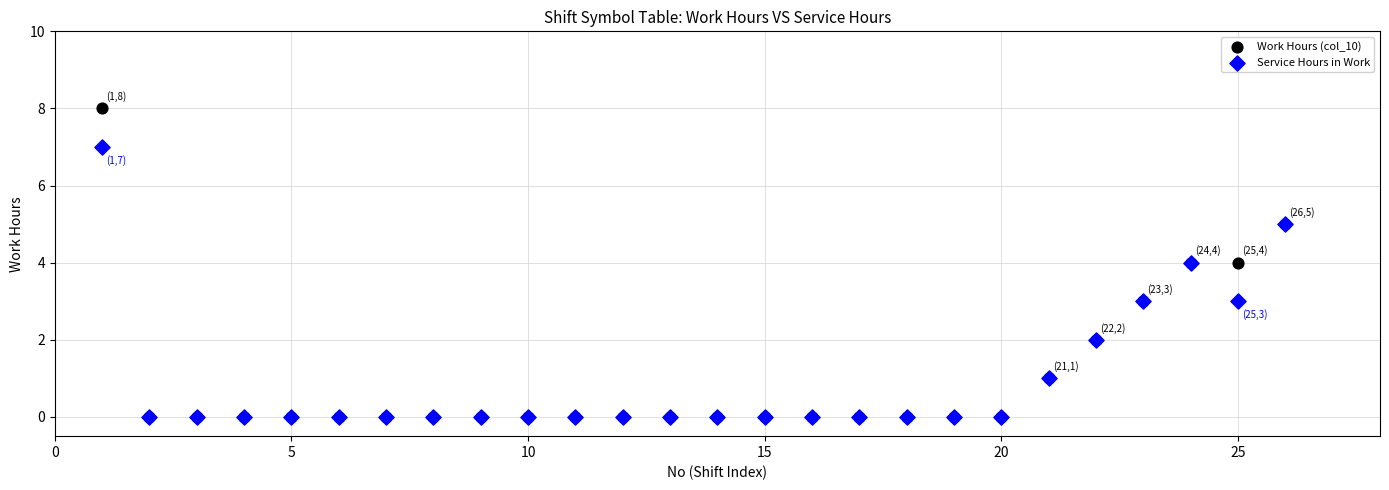

Which series has the largest Y range (max minus min)?

Work Hours (col_10)